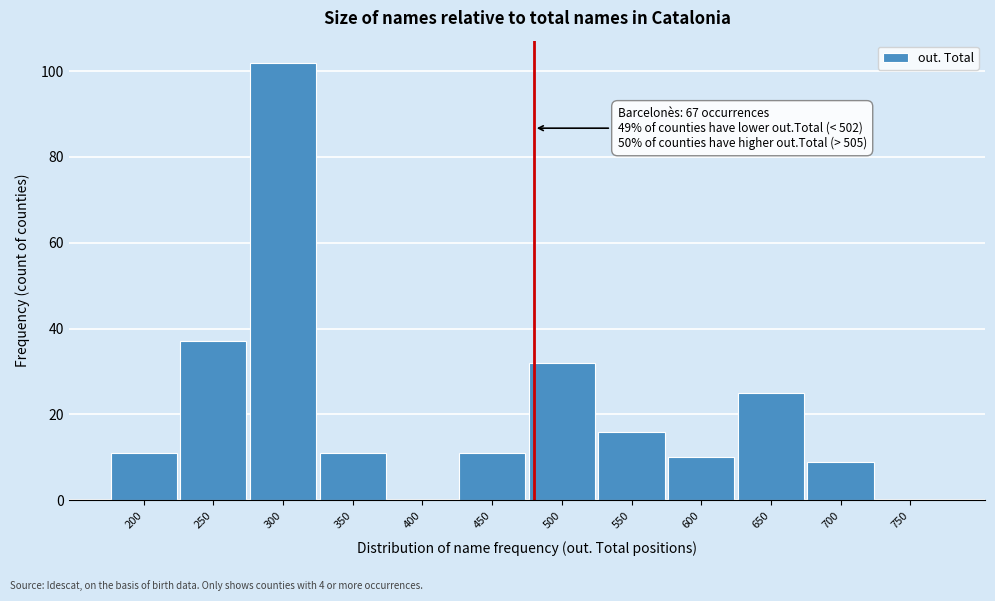

Reading left to right, transcribe all the data shown in this chart.

200=11	250=37	300=102	350=11	400=0	450=11	500=32	550=16	600=10	650=25	700=9	750=0